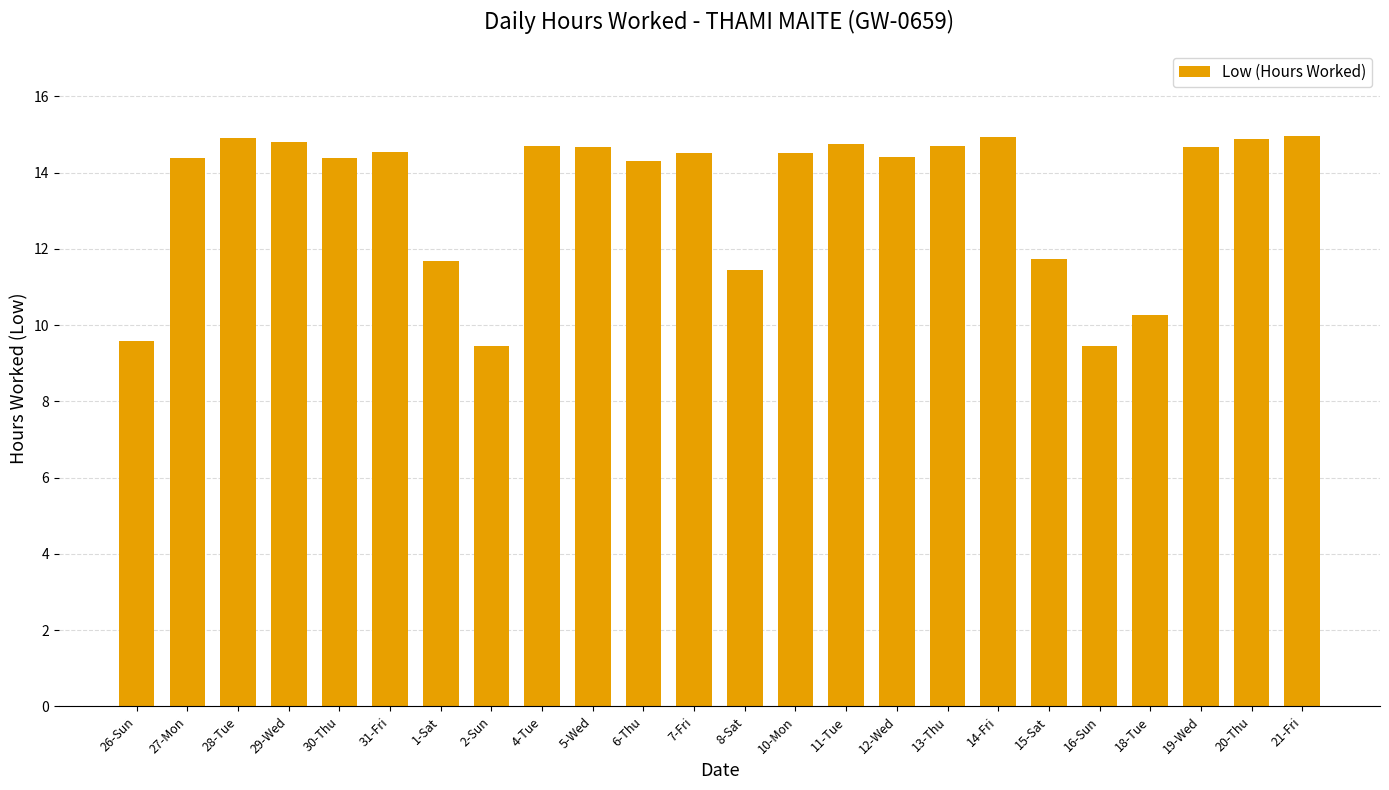

What is the greatest value displayed?

15.0